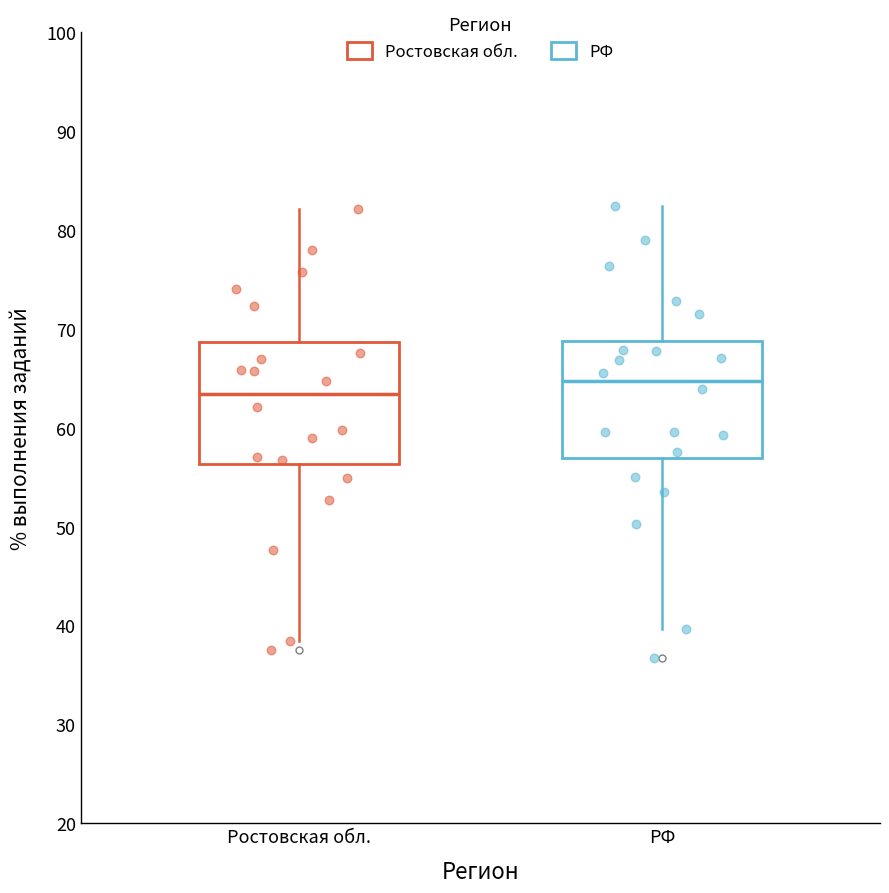

Reading left to right, read every box against the y-axis: the position of its median line, the range the box covers, and the ends of its whiskers. The values are not printed on the chart, so give them approximately, as read against the axis.

Ростовская обл.: median 63, box 56 to 69, whiskers 38 to 82
РФ: median 65, box 57 to 69, whiskers 40 to 82